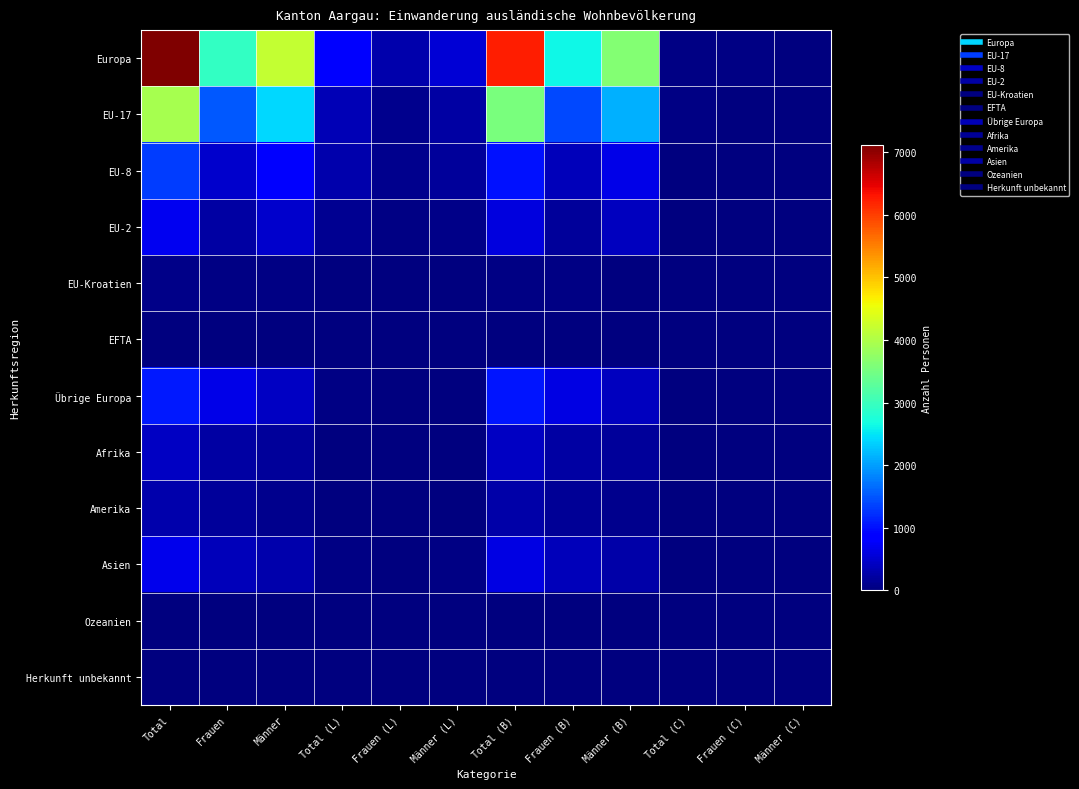

Between Total (L) and Total (C), which series saw the biggest shift?

Europa